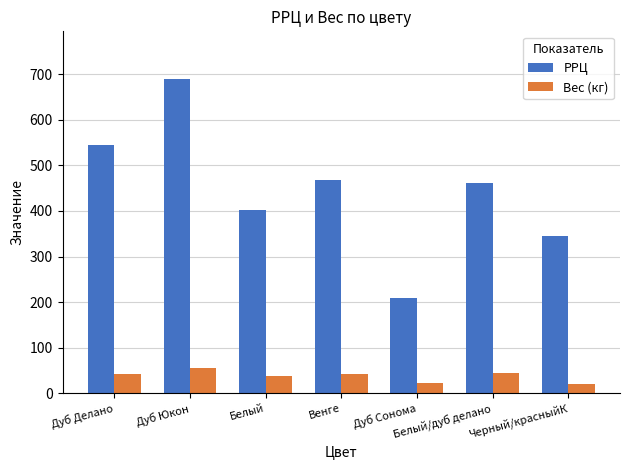

What is the difference between the maximum and minimum values in the РРЦ series?

482.7